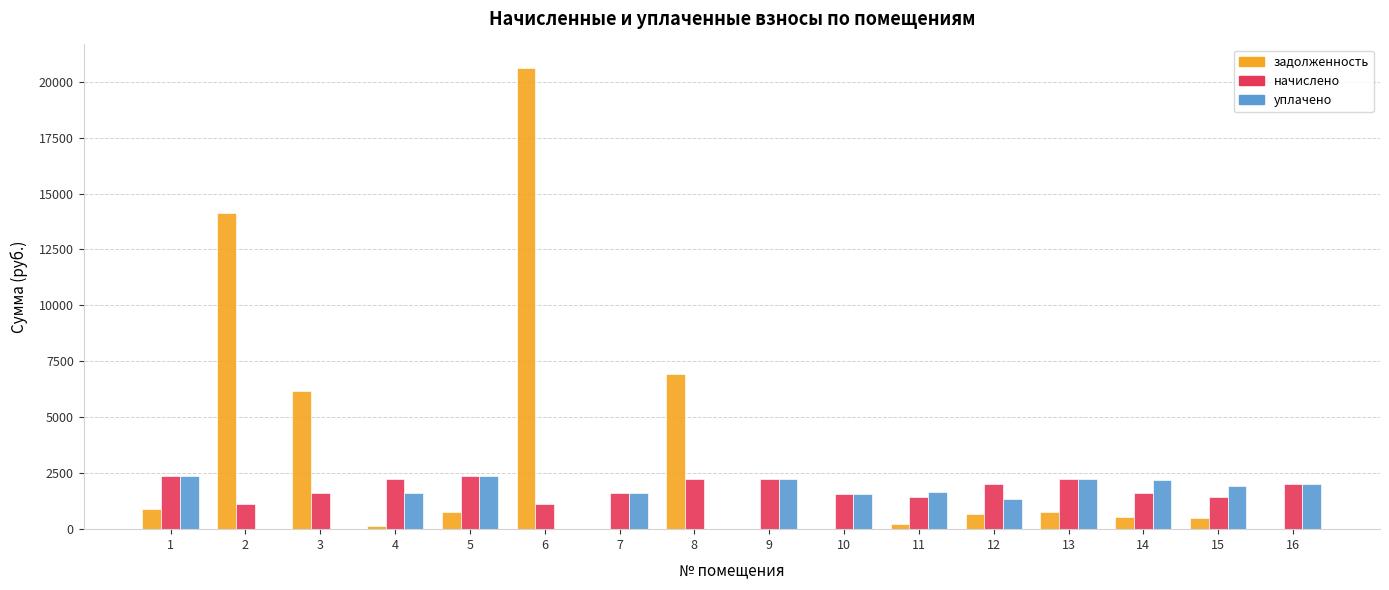

The value of уплачено at 11 is 1663.2. True or false?

True